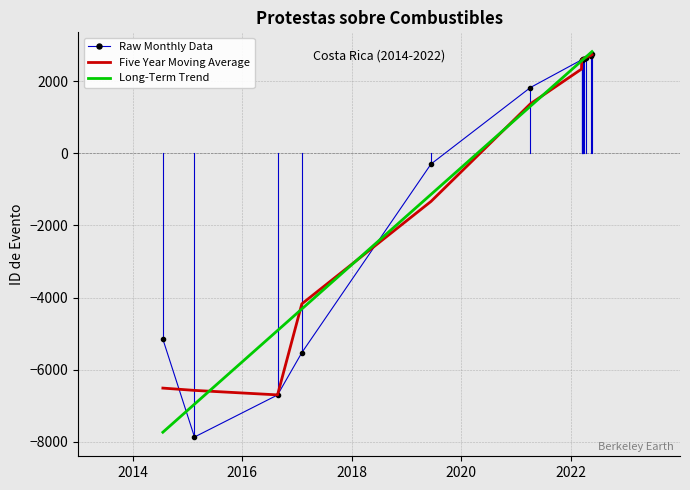

What is the highest value of the Long-Term Trend series?

2818.2